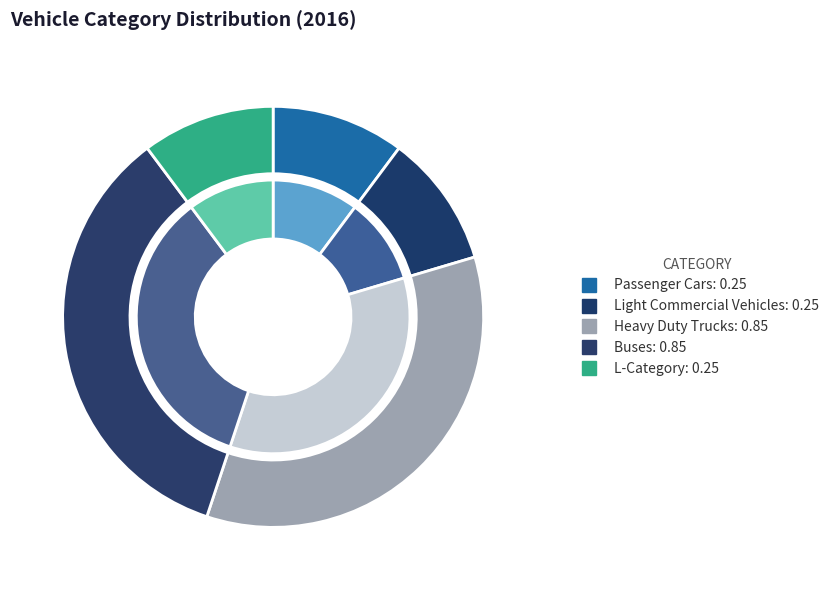

Rank the categories by value from highest to lowest.

Heavy Duty Trucks, Buses, Passenger Cars, Light Commercial Vehicles, L-Category